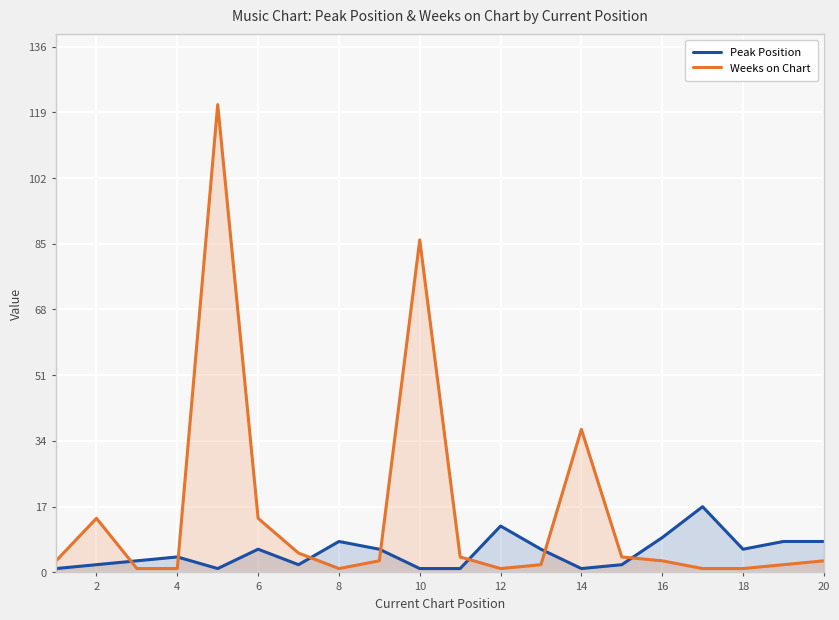

True or false: Peak Position and Weeks on Chart cross at least once.

True